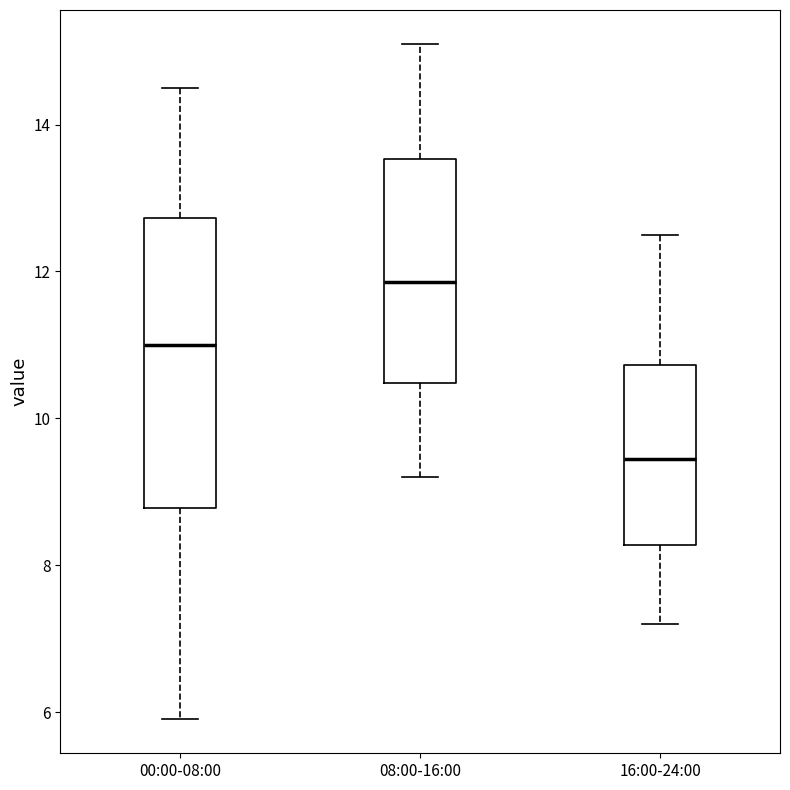

Which box has the highest median line?

08:00-16:00